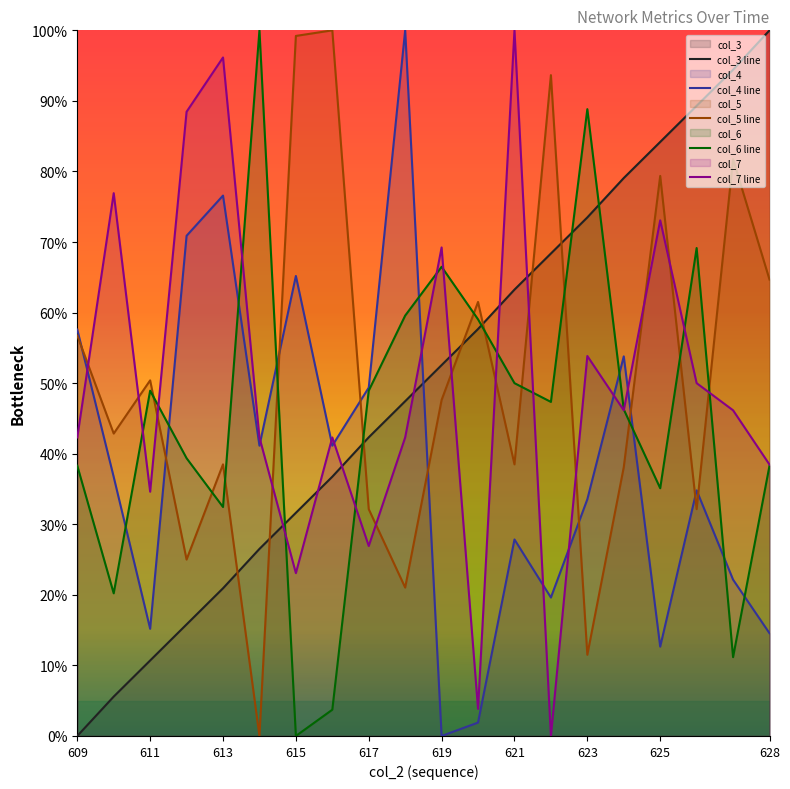

What is the maximum value shown in the chart?

100.0